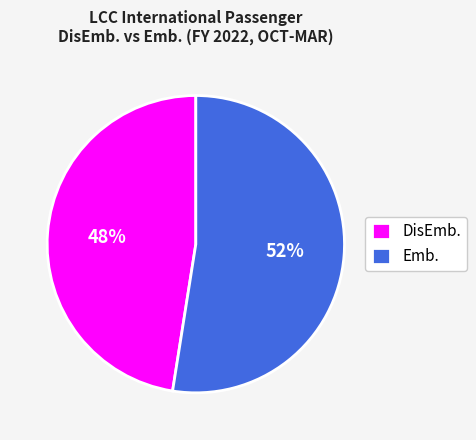

Do DisEmb. and Emb. together represent more than half of the pie?

Yes